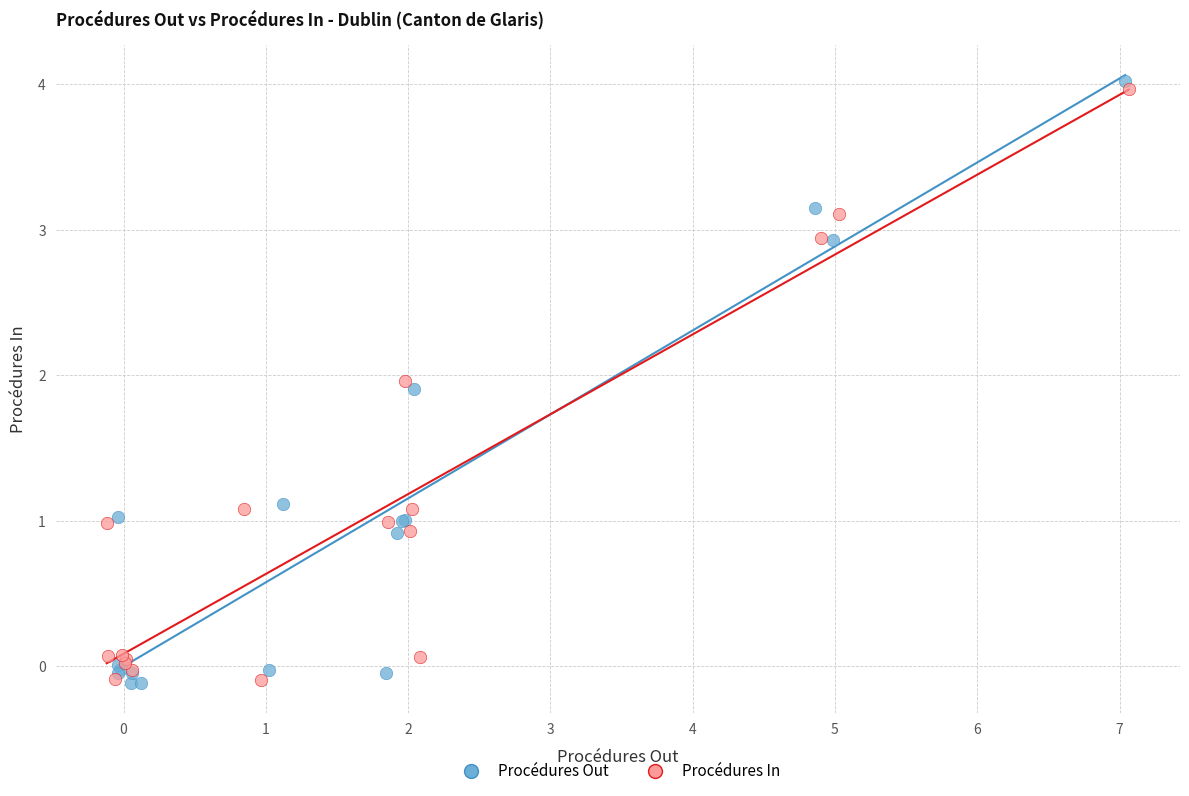

Which series has the largest Y range (max minus min)?

Procédures Out